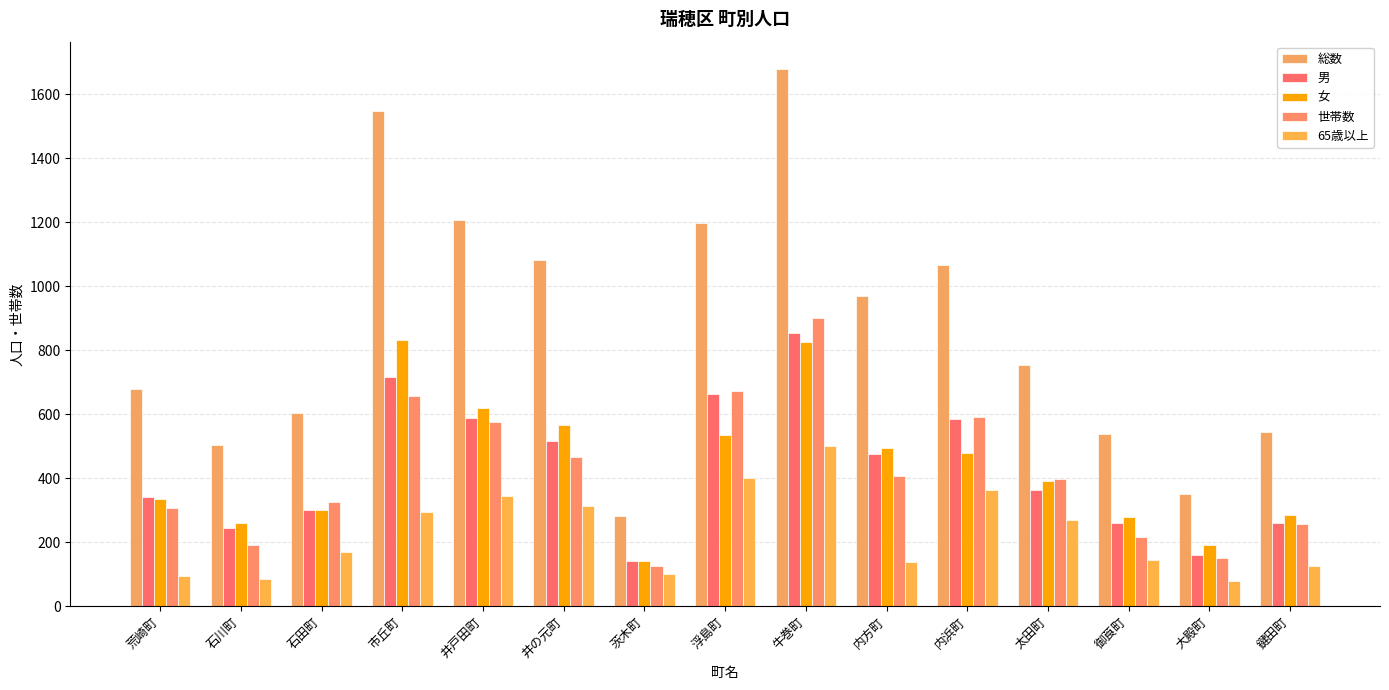

What is the spread (max minus min) of values at 石田町?

434